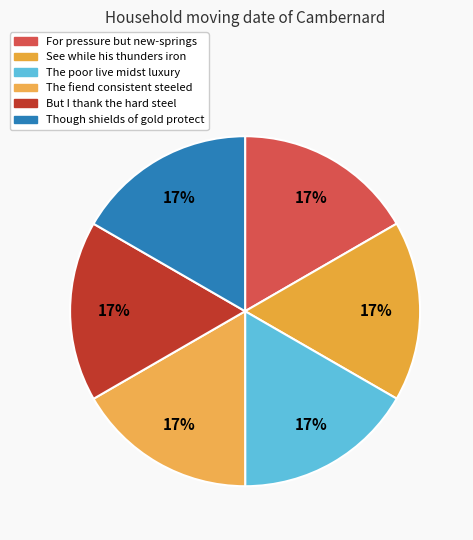

To the nearest percent, what is the average slice percentage?

17%